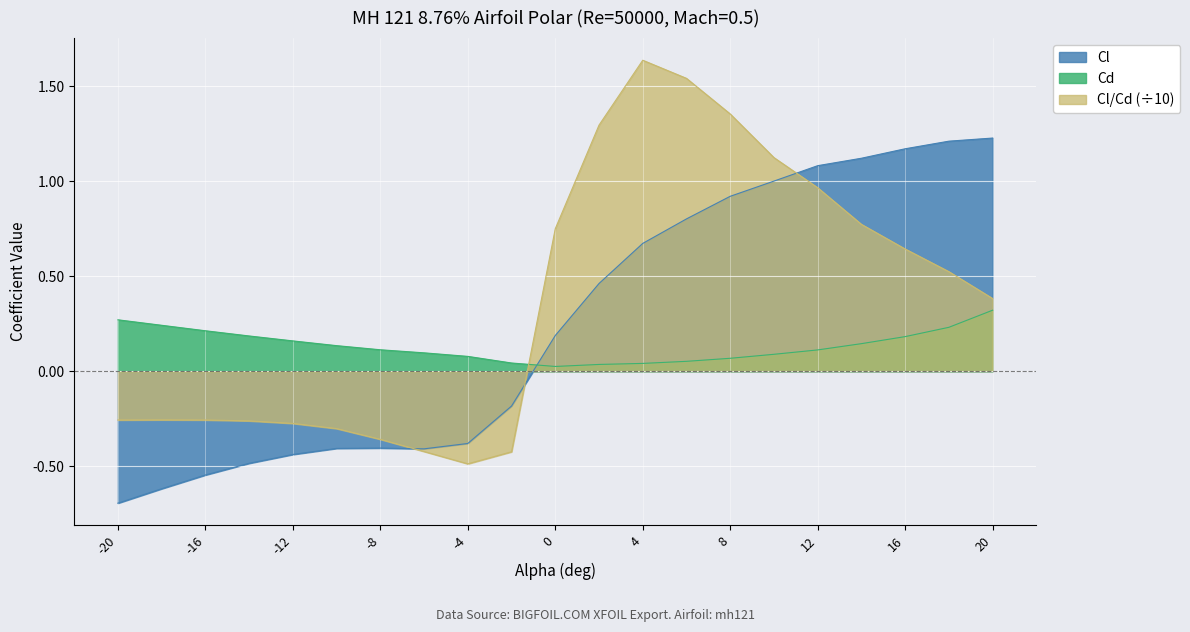

What is the highest value of the Cl series?

1.2